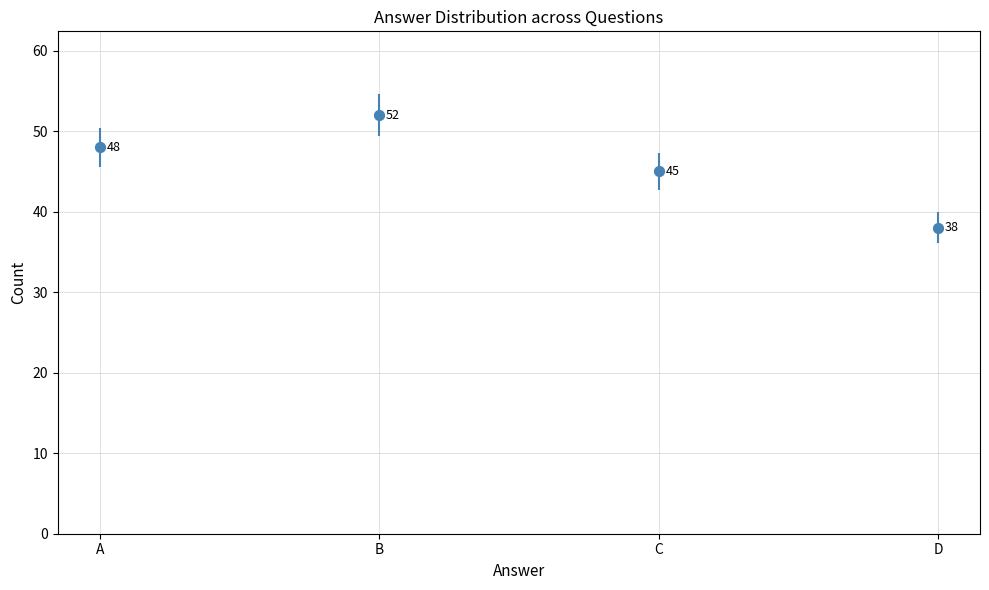

Between B and A, which is larger?

B